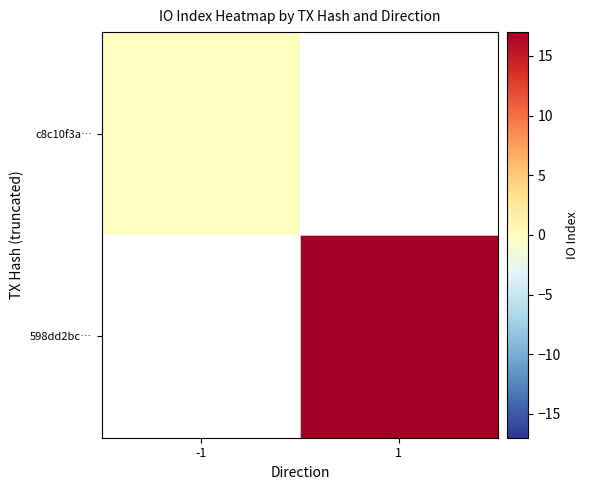

Which series has the widest spread of values?

c8c10f3a…